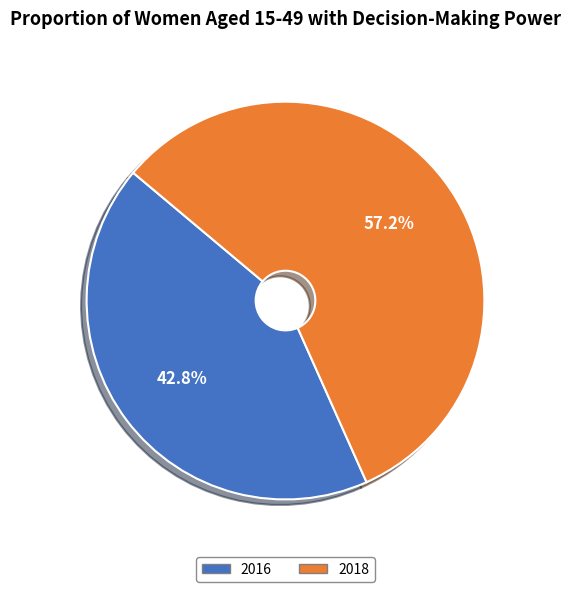

What is the ratio of the value at 2018 to the value at 2016?

1.3